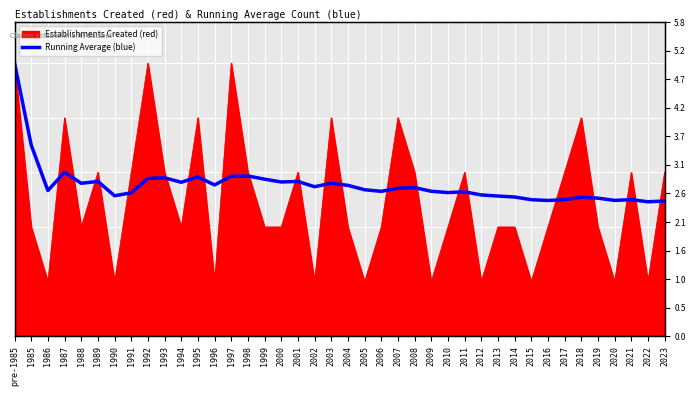

What is the label of the 40th point from the right?

pre-1985